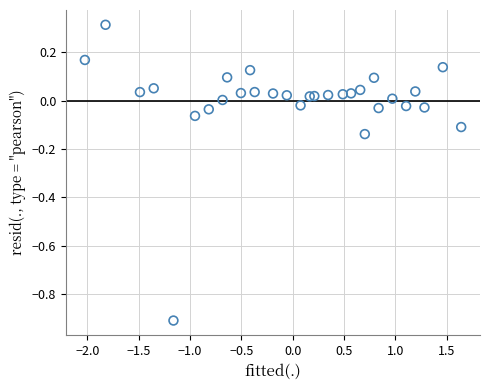

What is the range of X values (max minus min)?

3.7